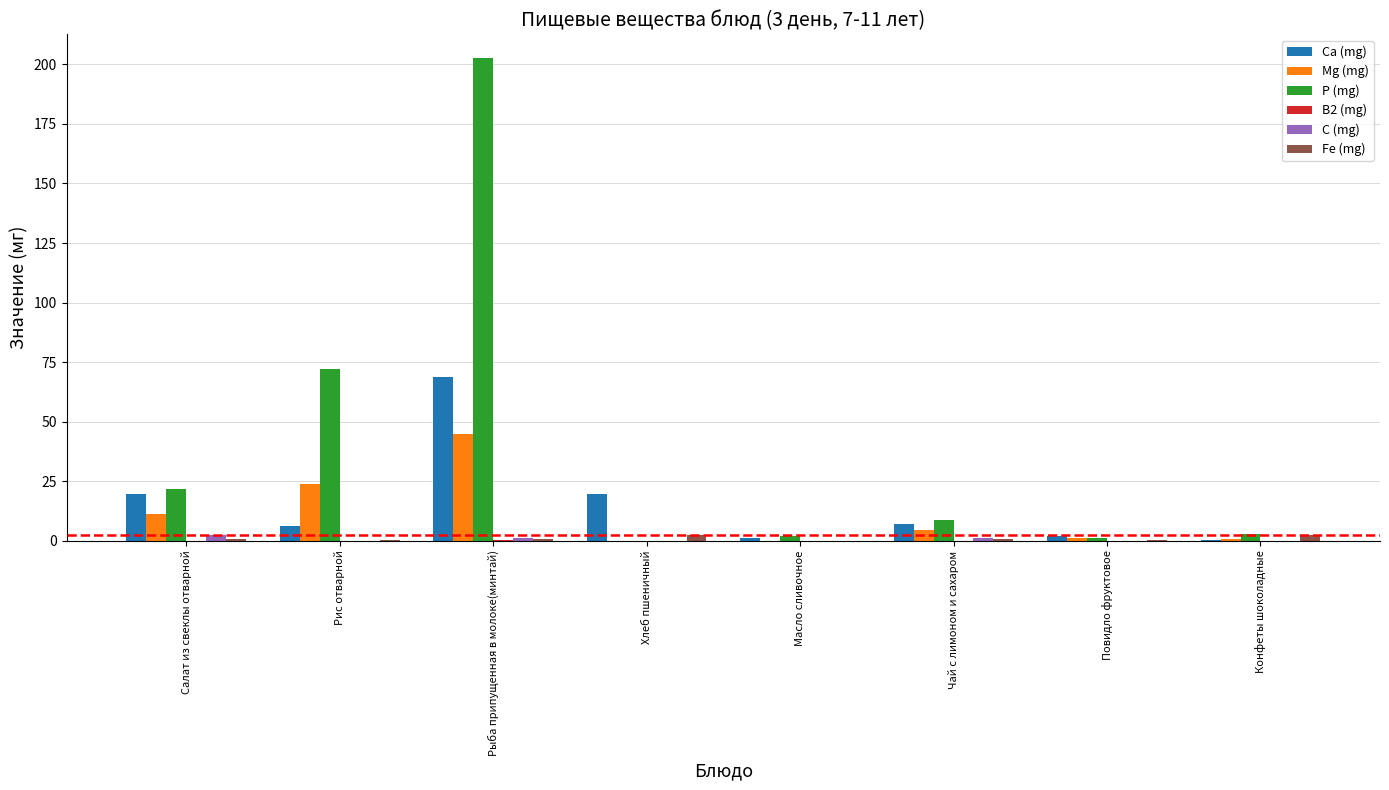

Between Рыба припущенная в молоке(минтай) and Повидло фруктовое, which series saw the biggest shift?

P (mg)